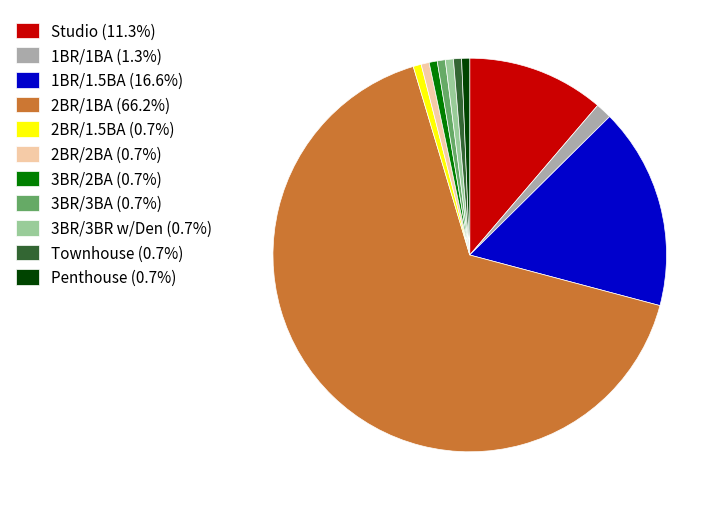

Do 3BR/3BA (0.7%) and 3BR/2BA (0.7%) together represent more than half of the pie?

No